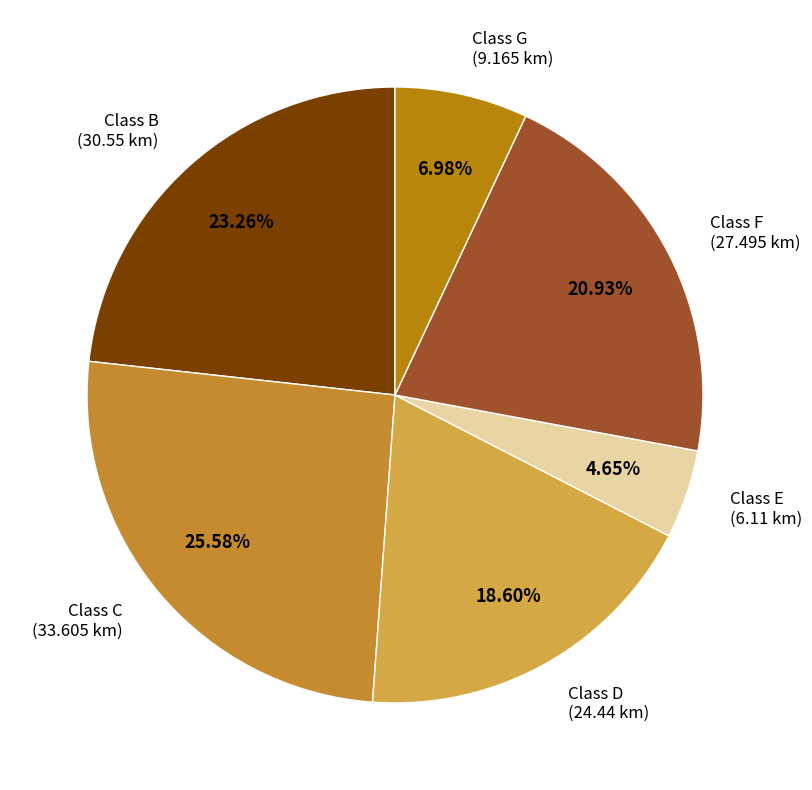

Count the number of slices in the pie.

6